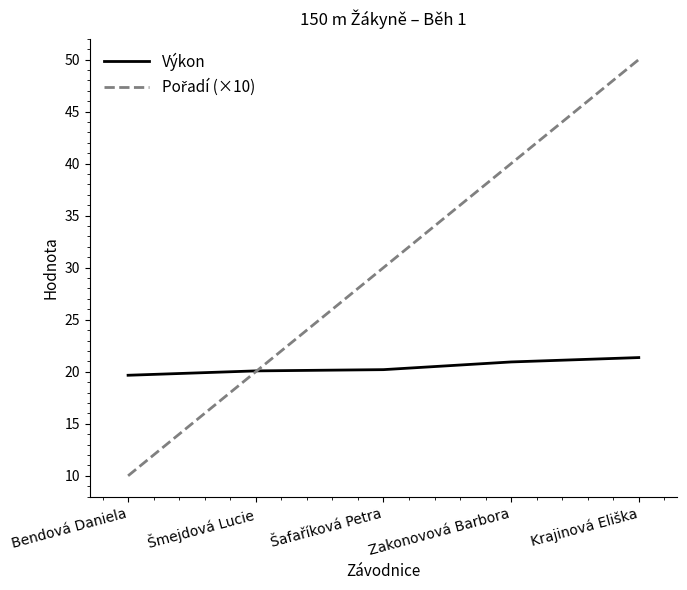

What position from the left is Šmejdová Lucie?

2